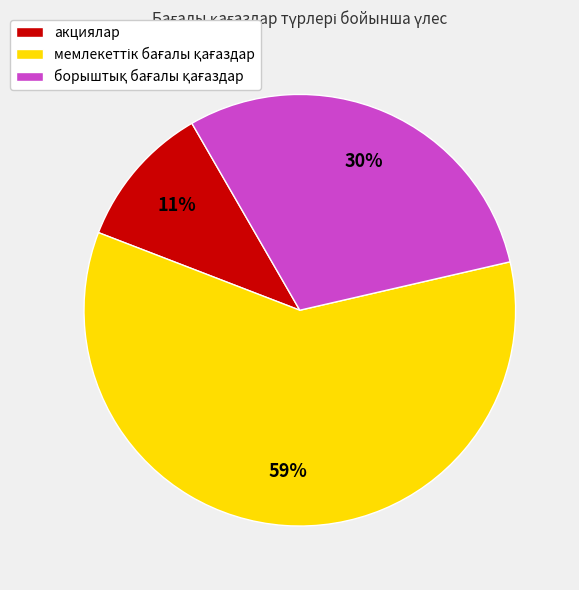

Does any single category account for the majority?

Yes